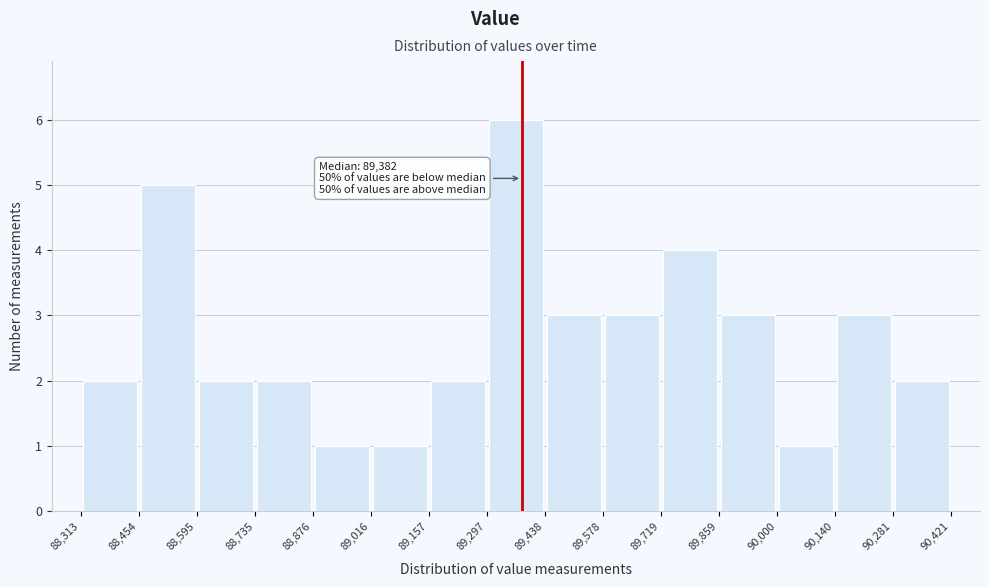

Over which range of the x-axis is the bar tallest?

89,297 to 89,438